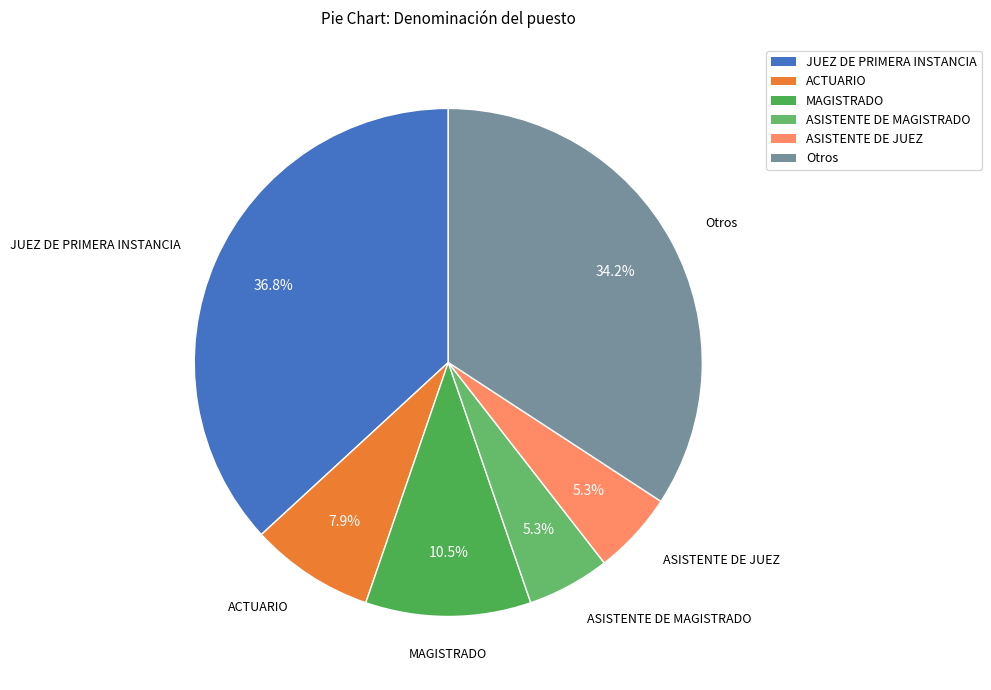

Is there any slice that represents more than half of the pie?

No